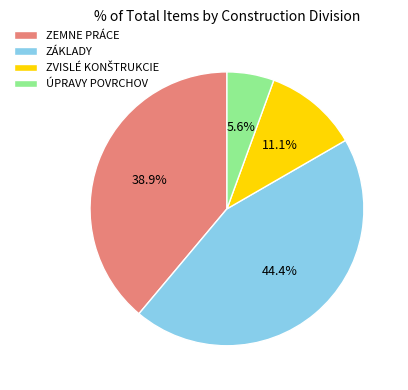

Is there any slice that represents more than half of the pie?

No